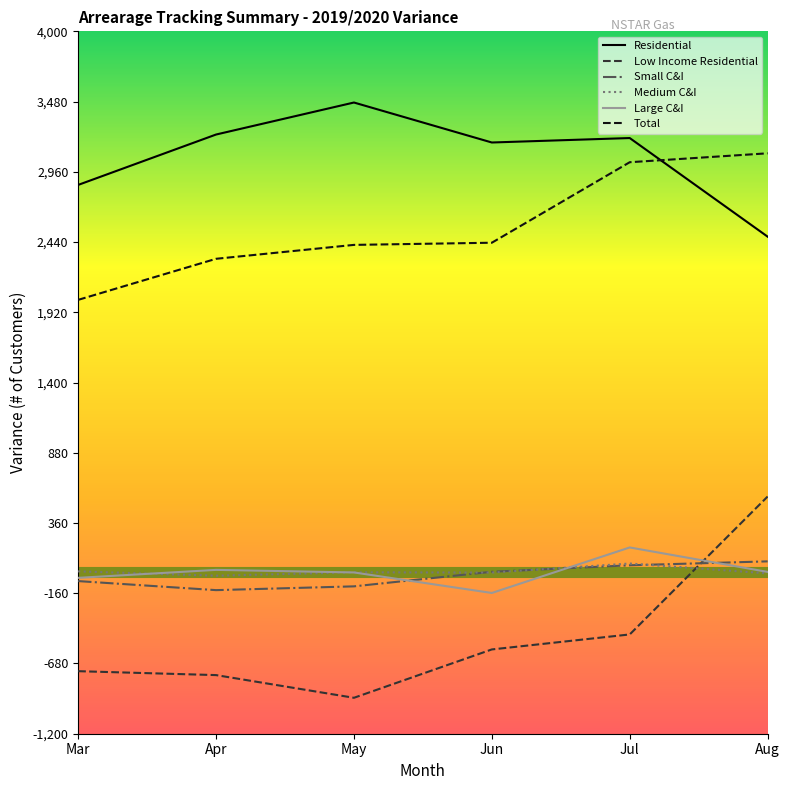

In Medium C&I, how many points are lower than both neighbors (excluding endpoints)?

2